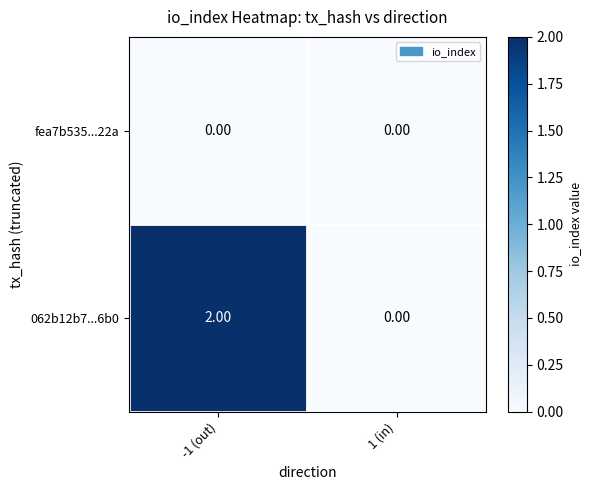

Which series has the largest total across all categories?

062b12b7...6b0